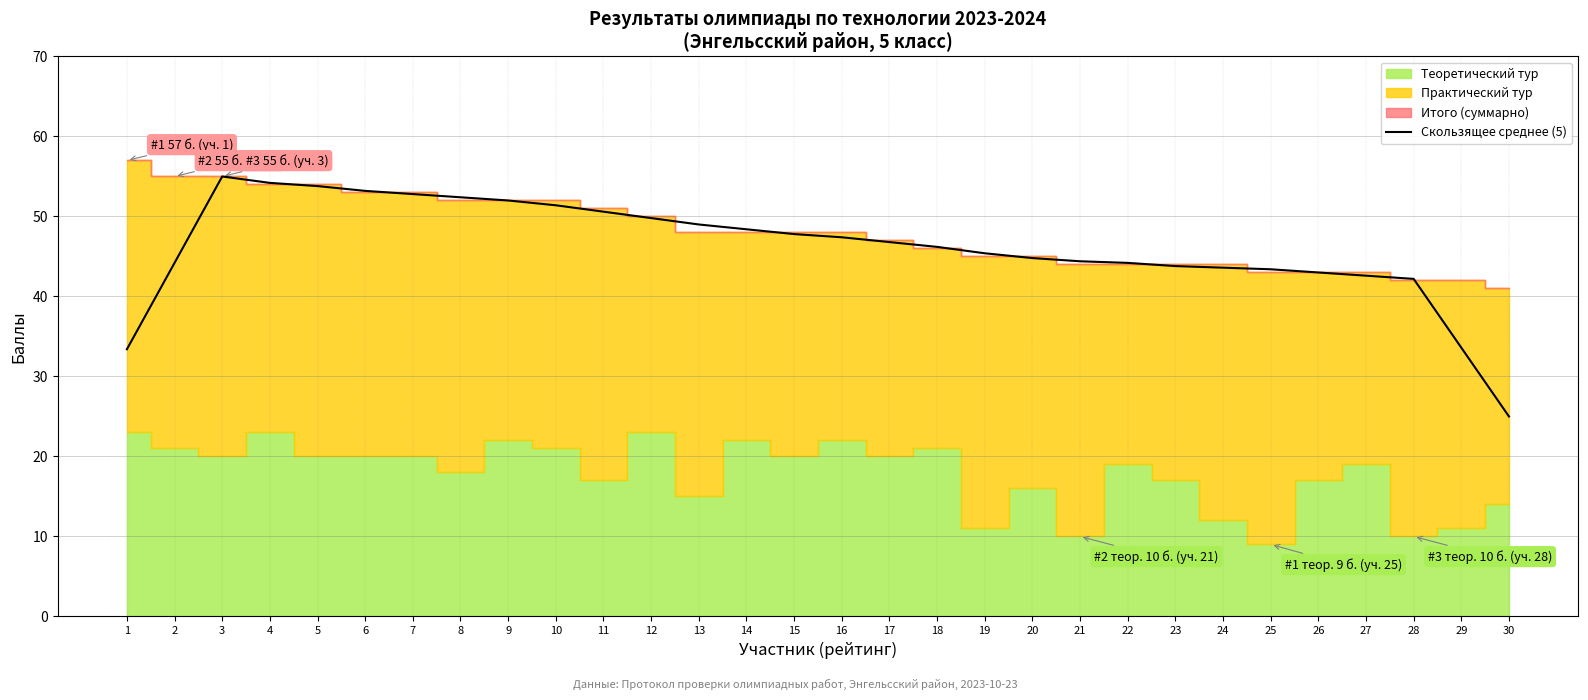

How many categories are shown in the chart?

30